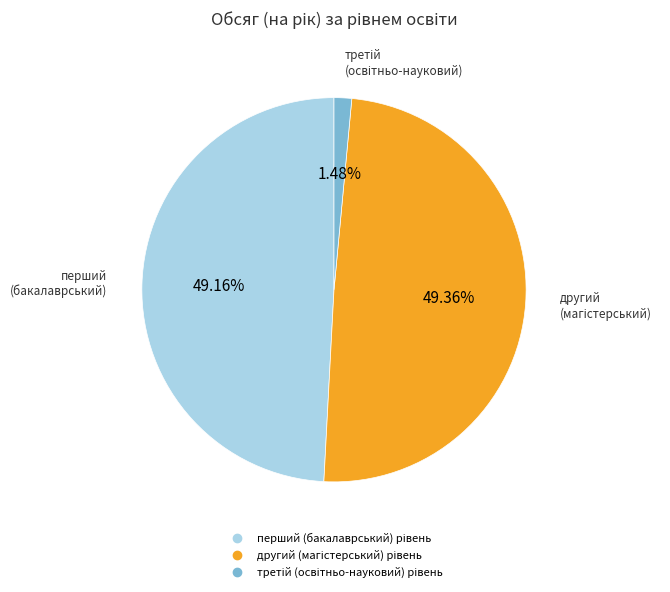

How many segments does this pie chart have?

3